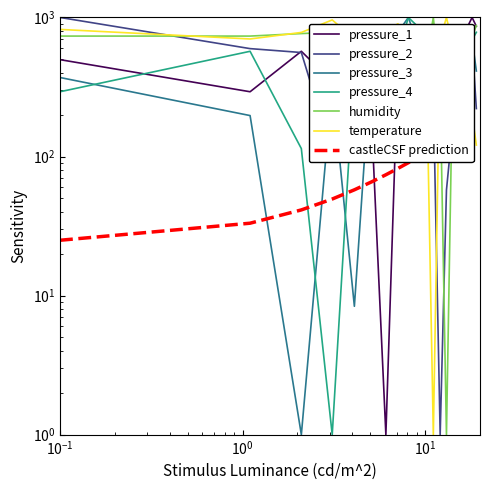

True or false: temperature and humidity cross at least once.

True